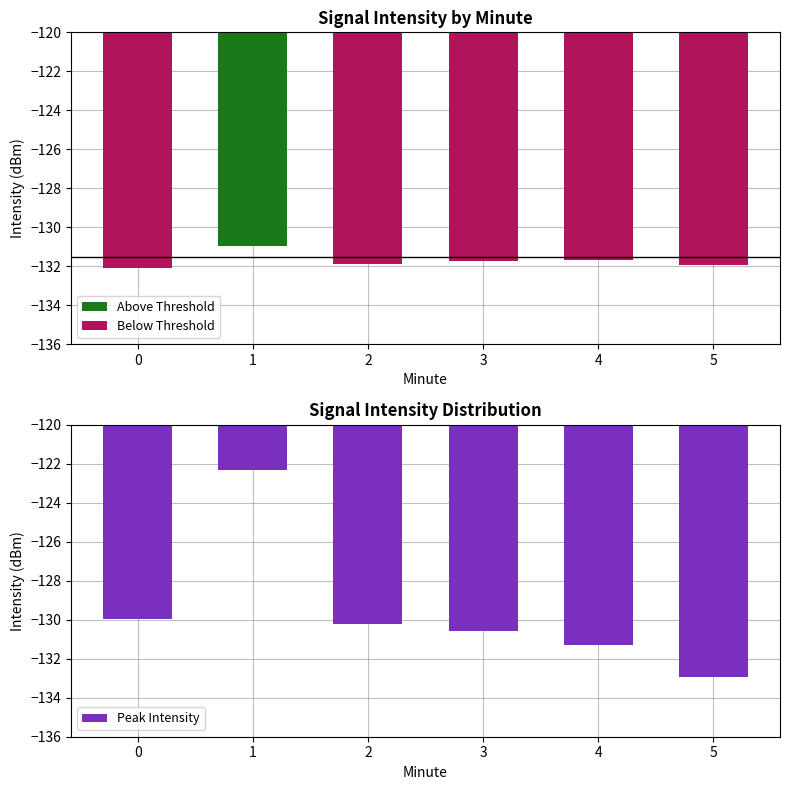

Read the Peak Intensity value at 4.

-131.3